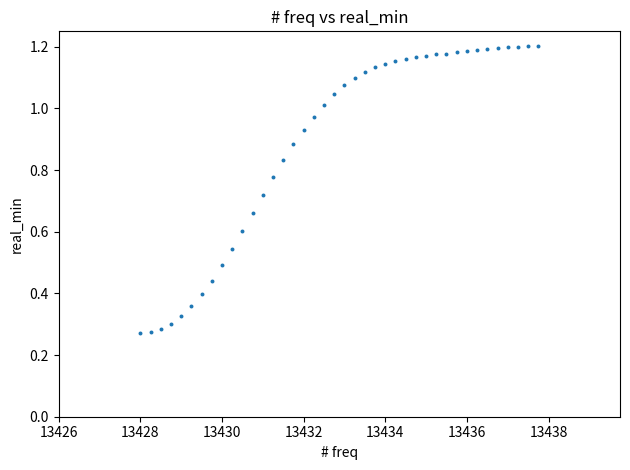

What is the range of X values (max minus min)?

9.8